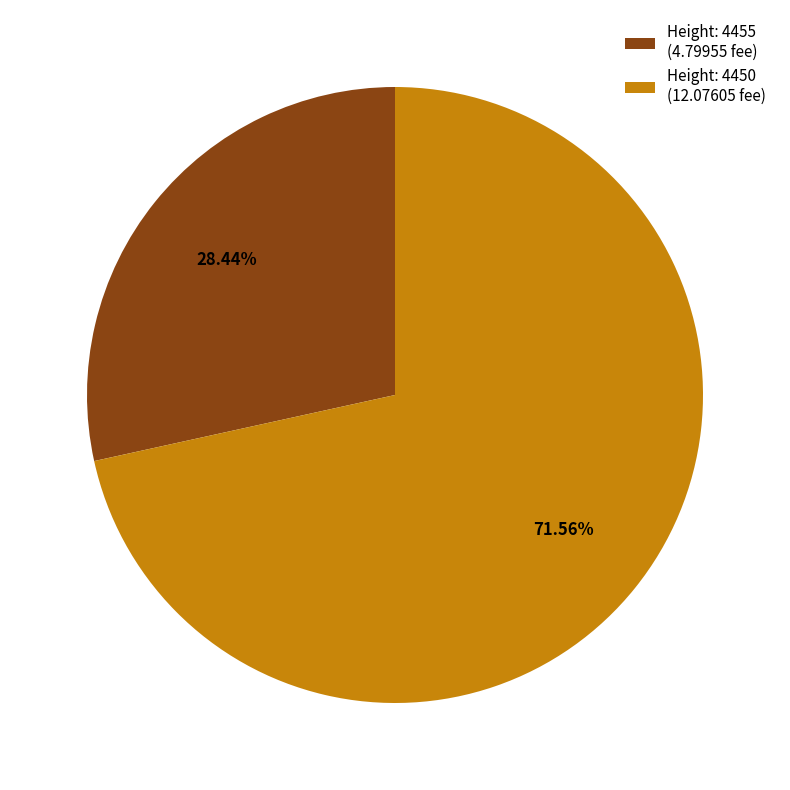

How many slices are in this pie chart?

2